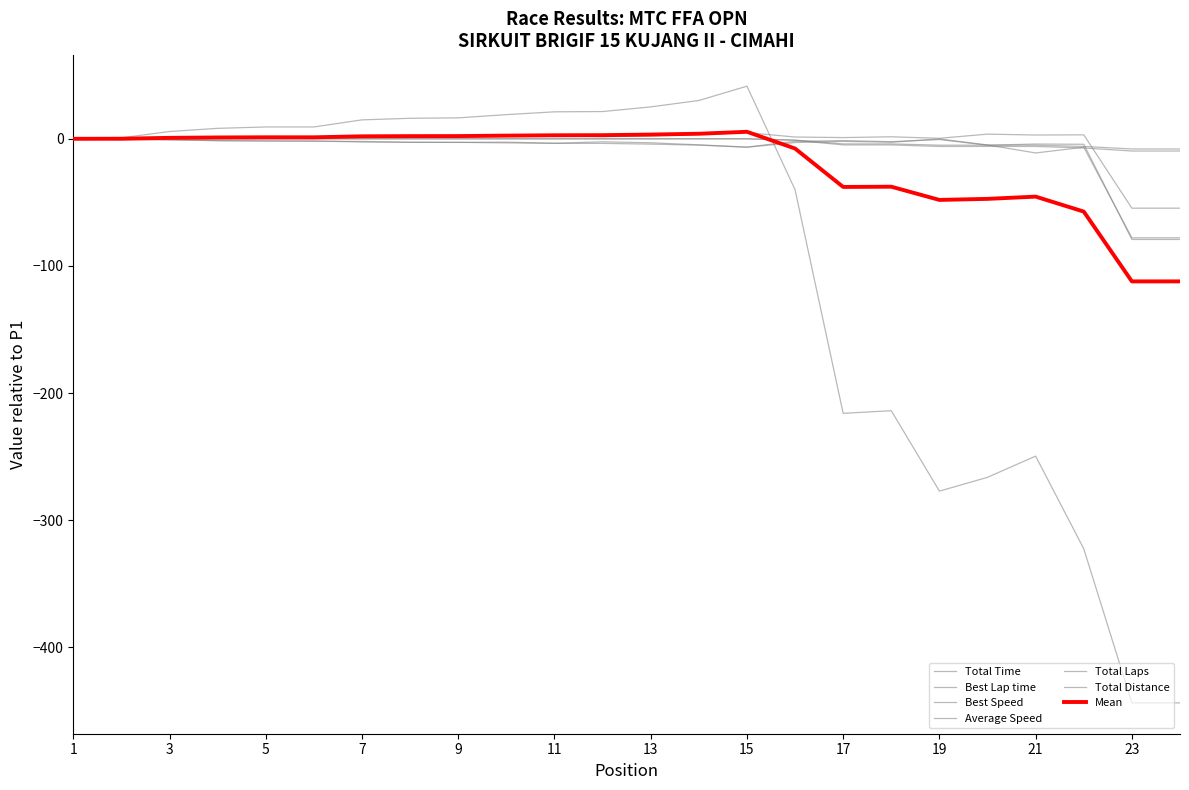

Does the chart have visible grid lines?

No